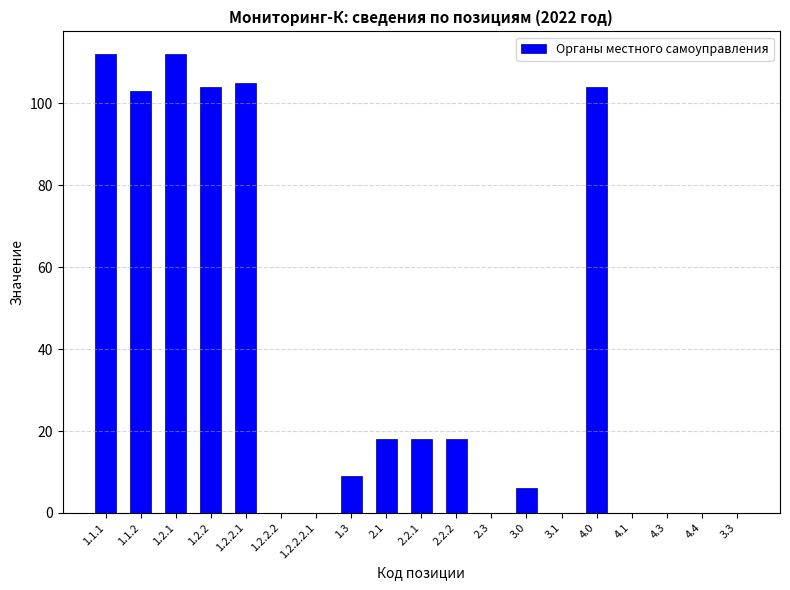

Is it true that the value at 1.2.2.2 is 0?

True